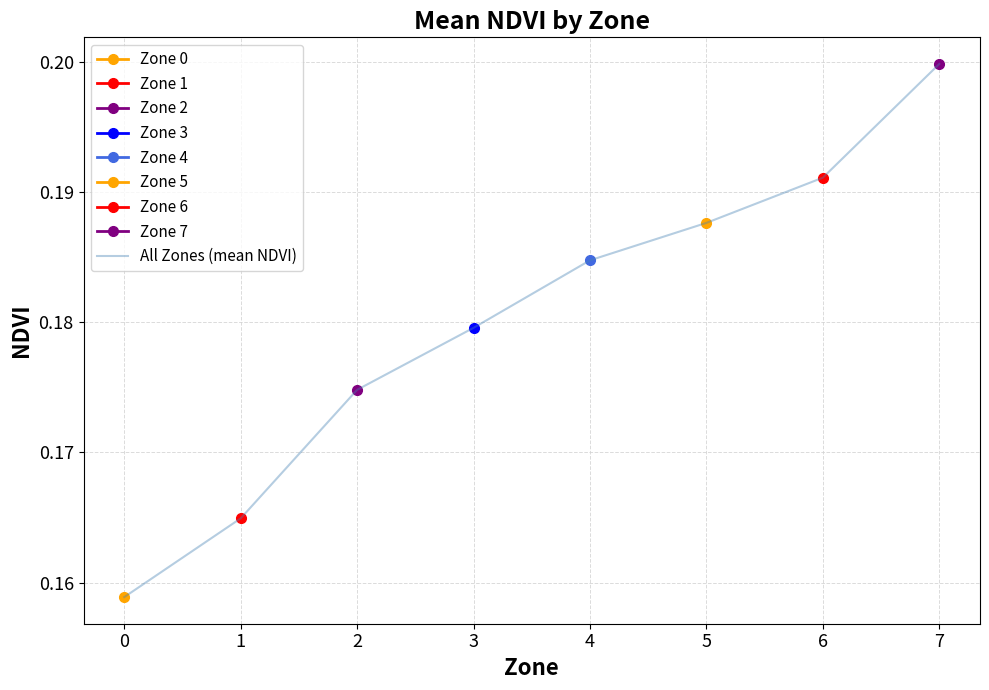

List the labels in order of All Zones (mean NDVI) value, smallest first.

0, 1, 2, 3, 4, 5, 6, 7